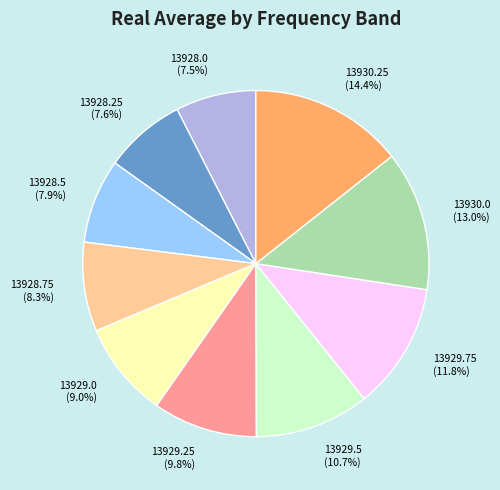

True or false: 13930.0 accounts for 22% of the total.

False